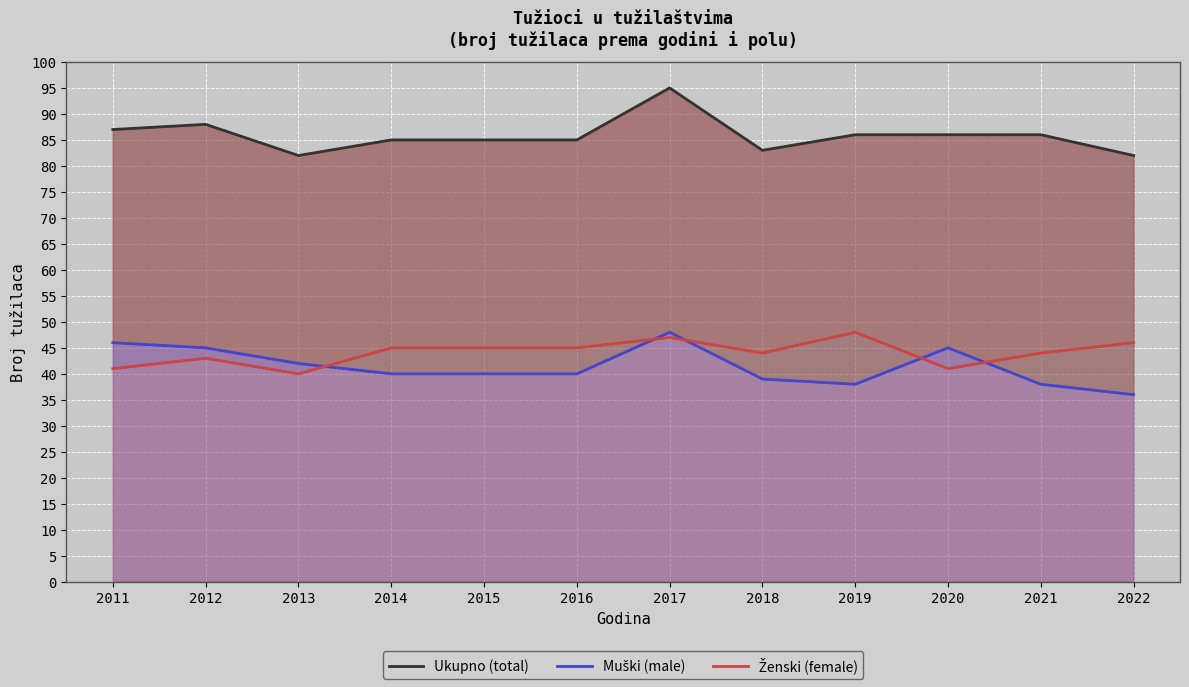

Reading left to right, transcribe all the data shown in this chart.

Ukupno (total): 2011=87	2012=88	2013=82	2014=85	2015=85	2016=85	2017=95	2018=83	2019=86	2020=86	2021=86	2022=82
Muški (male): 2011=46	2012=45	2013=42	2014=40	2015=40	2016=40	2017=48	2018=39	2019=38	2020=45	2021=38	2022=36
Ženski (female): 2011=41	2012=43	2013=40	2014=45	2015=45	2016=45	2017=47	2018=44	2019=48	2020=41	2021=44	2022=46